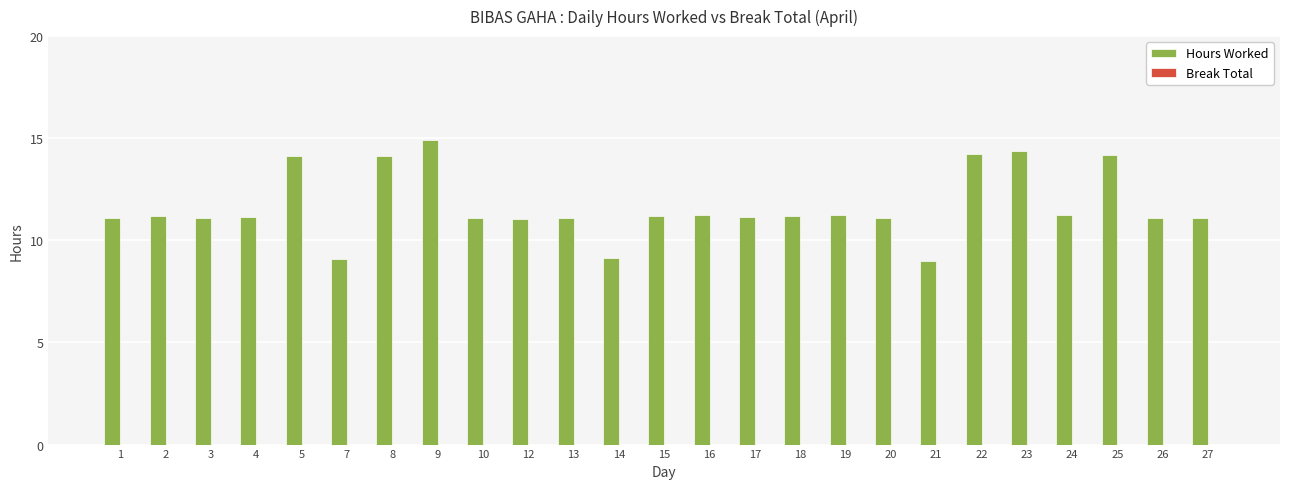

What is the difference between the maximum and second lowest values?

5.8